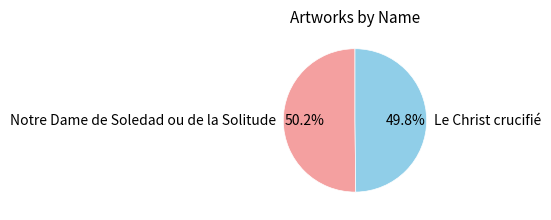

Count the number of slices in the pie.

2